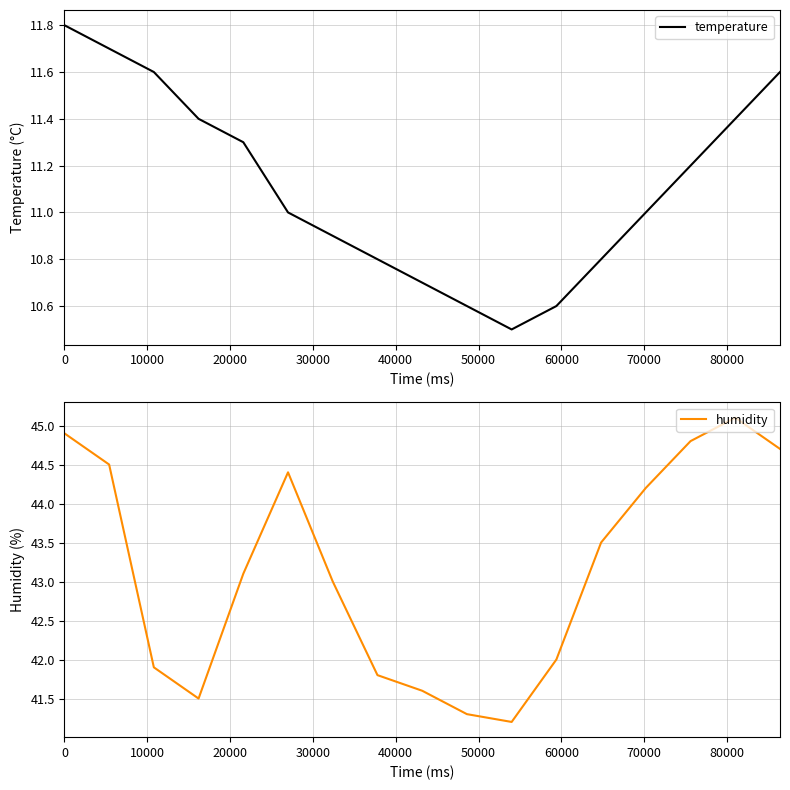

What is the lowest value of the temperature series?

10.5